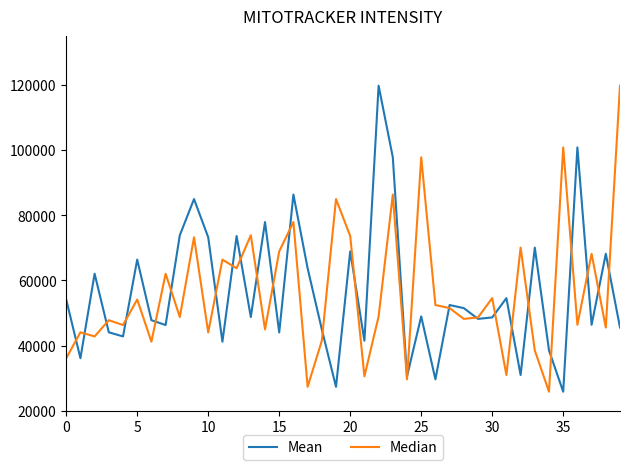

What is the maximum value for Mean?

119783.4